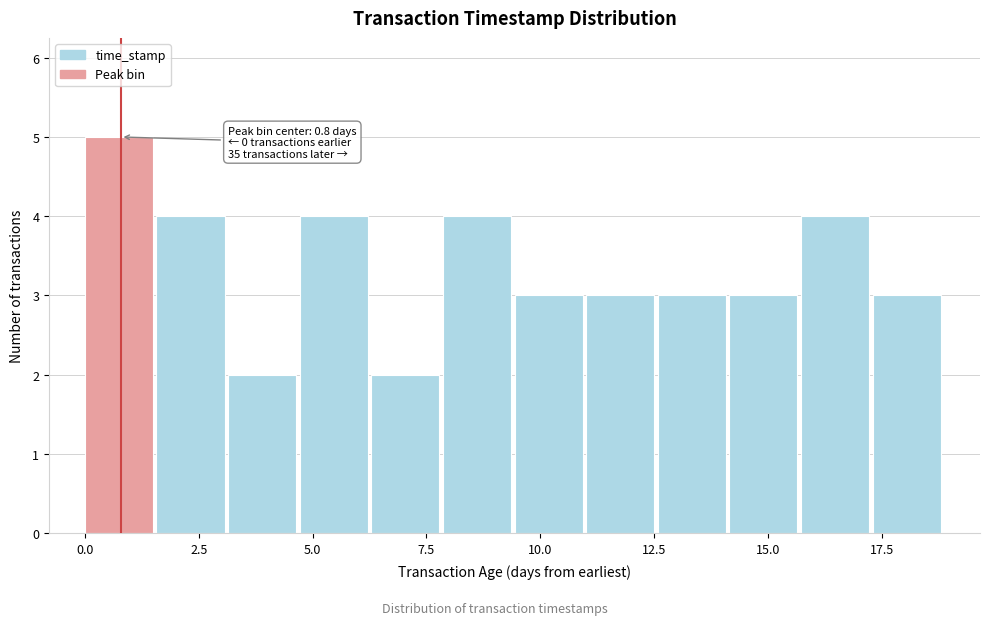

Around what value on the x-axis is the tallest bar? Give the approximate position of its centre, as read against the axis.

0.5